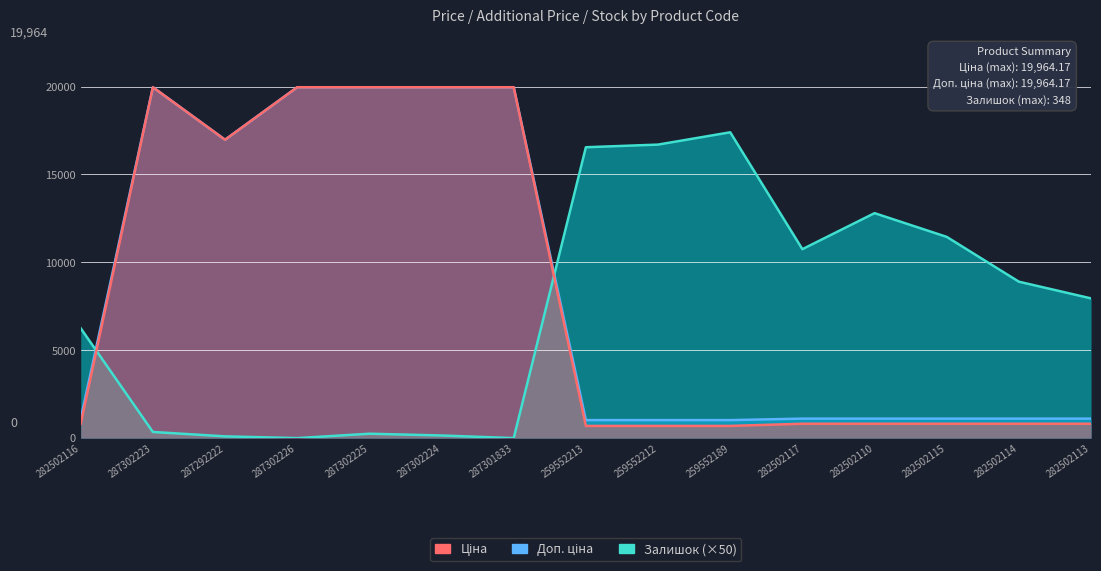

At which category does the chart reach its minimum across all series?

287302226